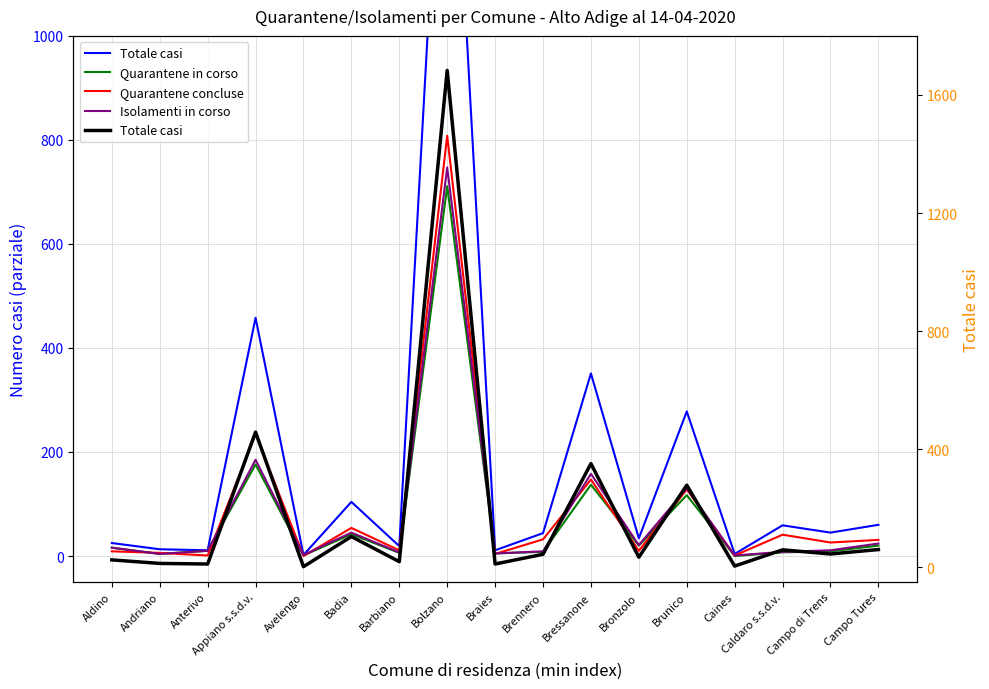

Reading left to right, what are all the values shown in this chart?

Totale casi: Aldino=25	Andriano=13	Anterivo=11	Appiano s.s.d.v.=458	Avelengo=2	Badia=104	Barbiano=19	Bolzano=1683	Braies=11	Brennero=44	Bressanone=351	Bronzolo=34	Brunico=278	Caines=4	Caldaro s.s.d.v.=59	Campo di Trens=45	Campo Tures=60
Quarantene in corso: Aldino=16	Andriano=4	Anterivo=10	Appiano s.s.d.v.=176	Avelengo=1	Badia=42	Barbiano=6	Bolzano=711	Braies=5	Brennero=8	Bressanone=137	Bronzolo=20	Brunico=117	Caines=0	Caldaro s.s.d.v.=7	Campo di Trens=9	Campo Tures=20
Quarantene concluse: Aldino=9	Andriano=6	Anterivo=1	Appiano s.s.d.v.=234	Avelengo=0	Badia=54	Barbiano=11	Bolzano=808	Braies=4	Brennero=32	Bressanone=147	Bronzolo=10	Brunico=128	Caines=1	Caldaro s.s.d.v.=41	Campo di Trens=26	Campo Tures=31
Isolamenti in corso: Aldino=16	Andriano=4	Anterivo=10	Appiano s.s.d.v.=185	Avelengo=2	Badia=45	Barbiano=7	Bolzano=747	Braies=5	Brennero=9	Bressanone=158	Bronzolo=21	Brunico=130	Caines=1	Caldaro s.s.d.v.=8	Campo di Trens=11	Campo Tures=24